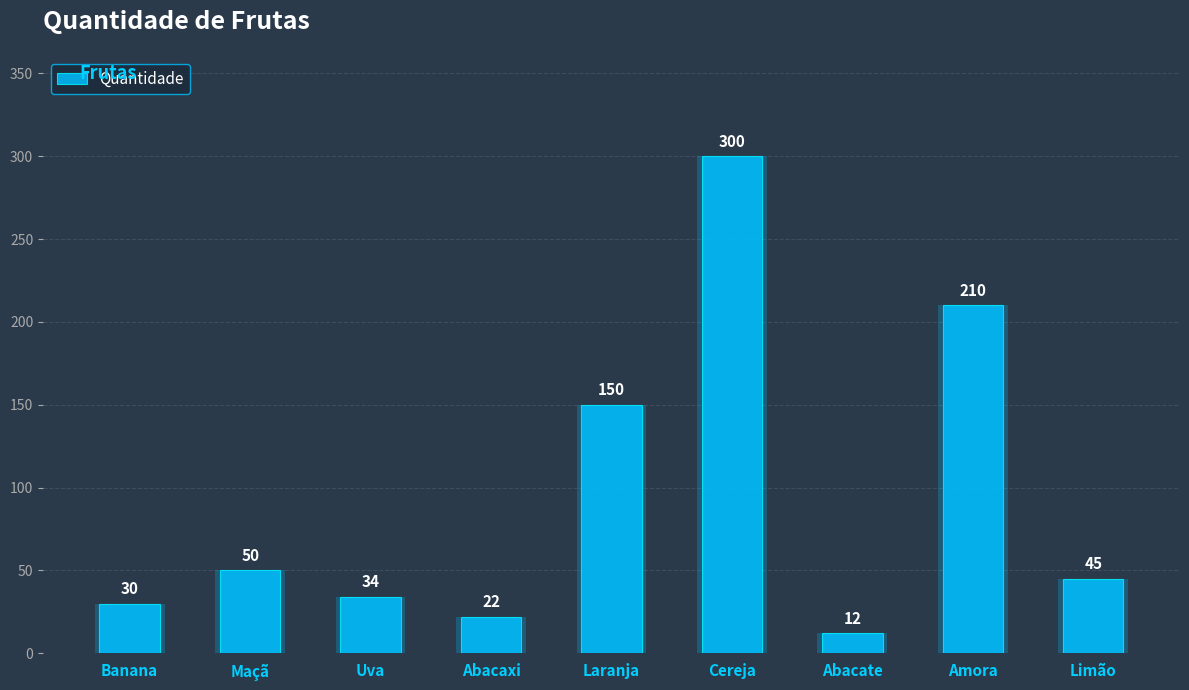

Reading left to right, what are all the values shown in this chart?

Banana=30	Maçã=50	Uva=34	Abacaxi=22	Laranja=150	Cereja=300	Abacate=12	Amora=210	Limão=45